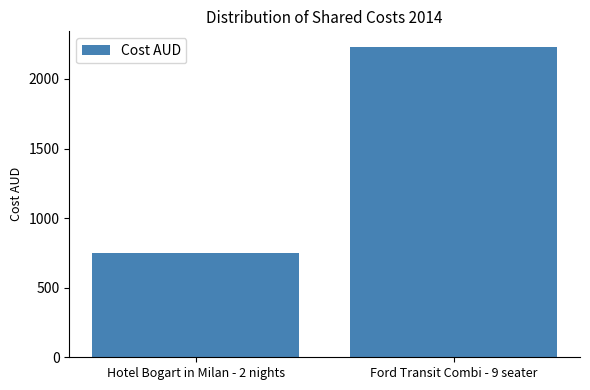

Rank the categories by value from lowest to highest.

Hotel Bogart in Milan - 2 nights, Ford Transit Combi - 9 seater